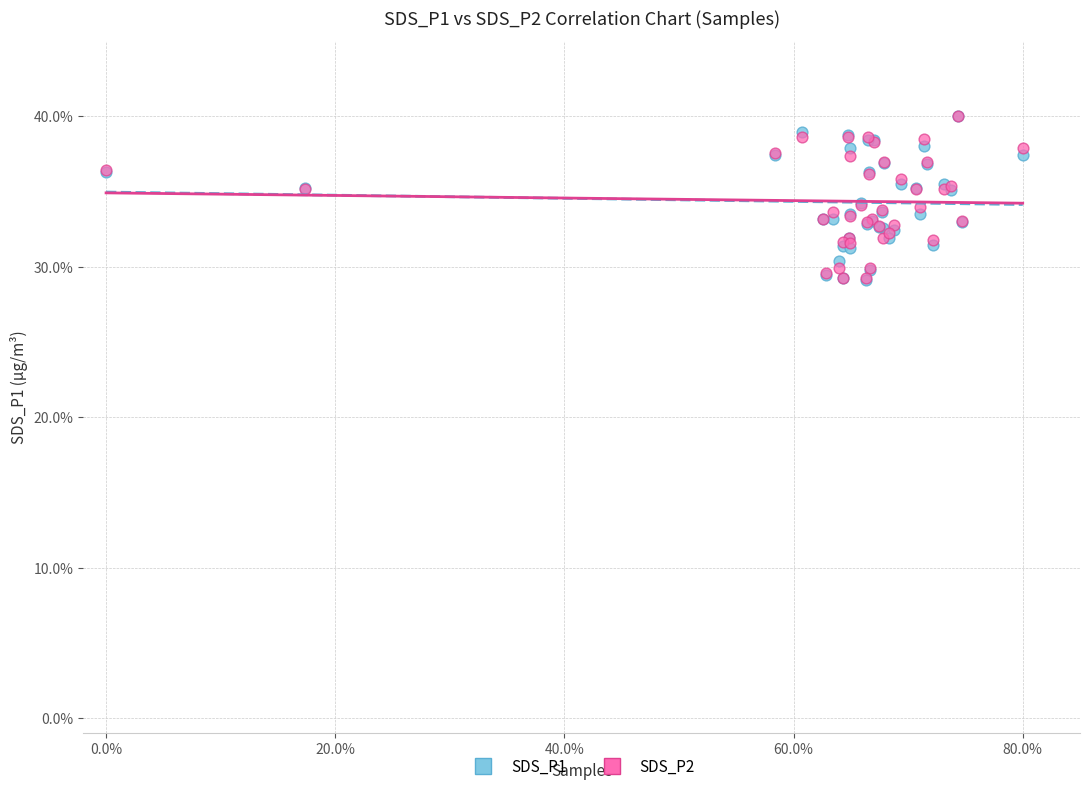

What are all the series names shown in the legend?

SDS_P1, SDS_P2